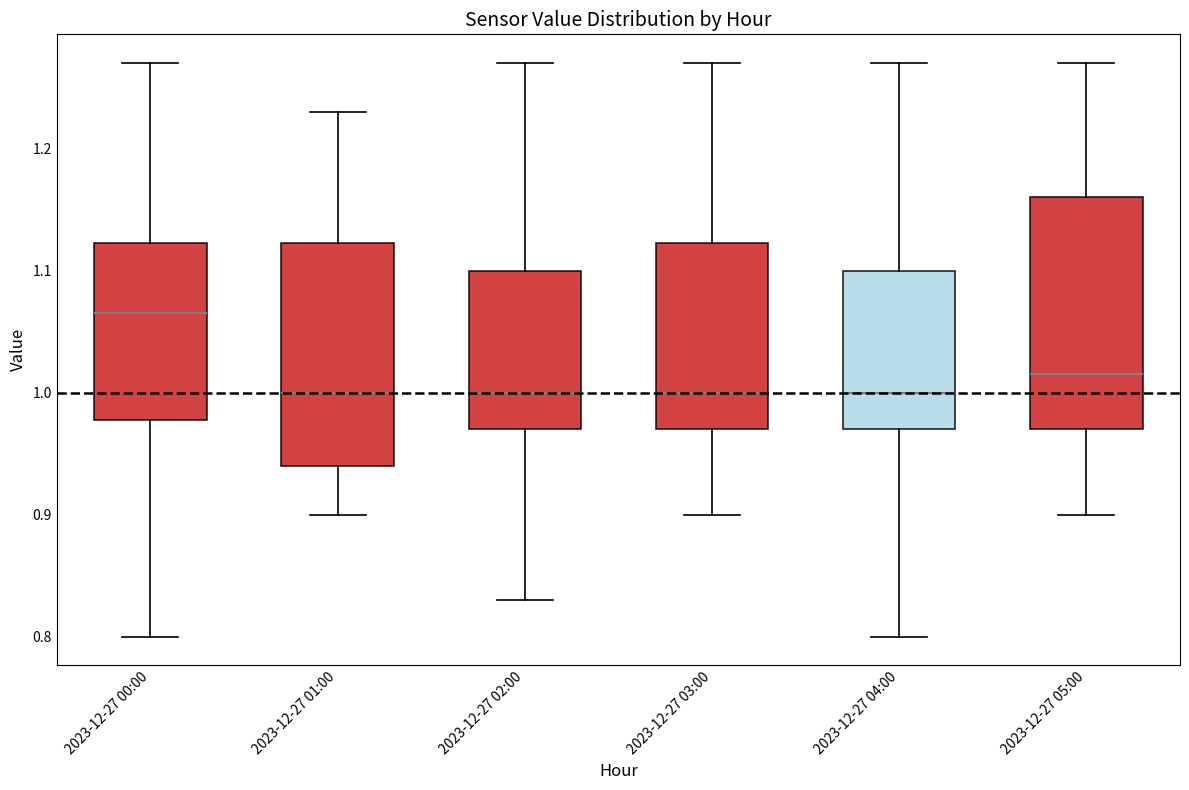

Which box has the highest median line?

2023-12-27 00:00